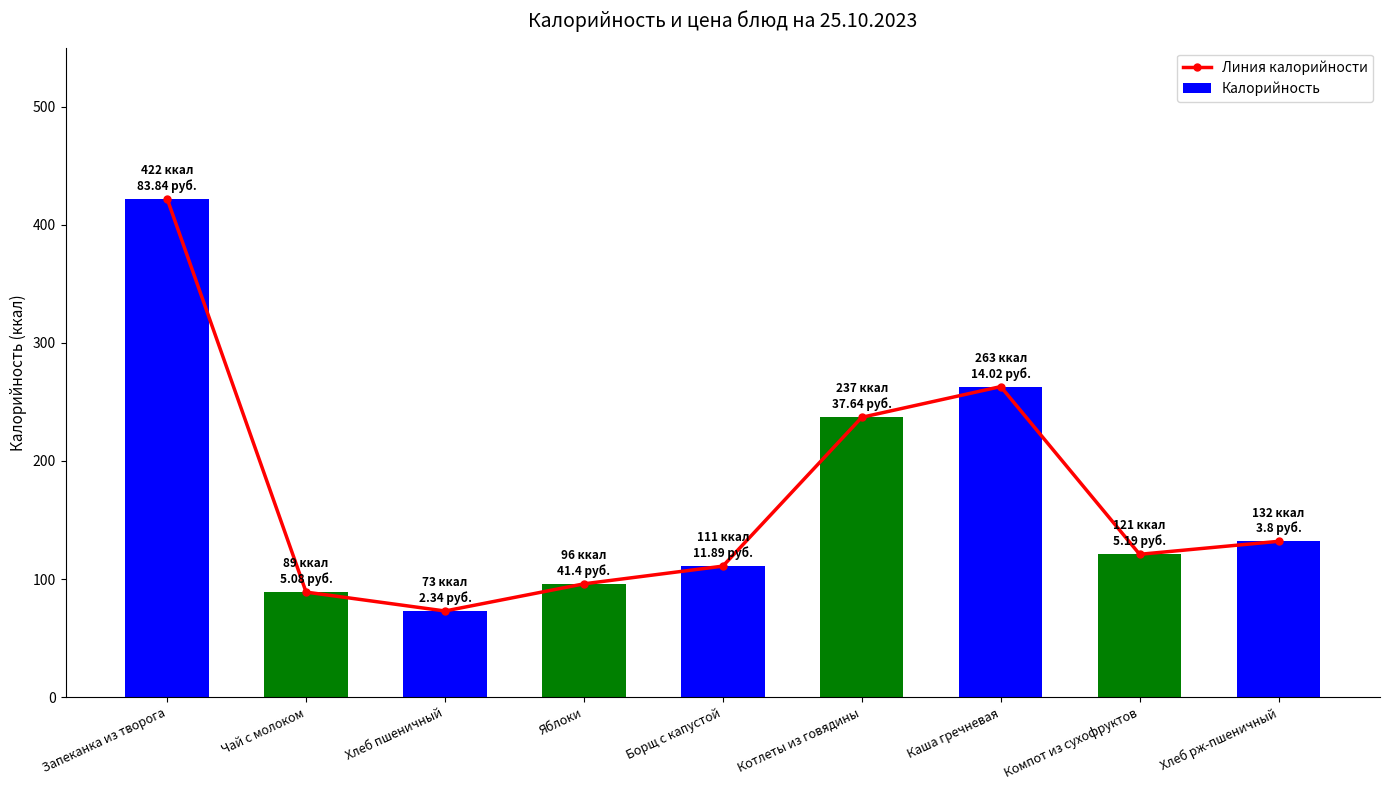

Reading right to left, extract all data points from this chart.

Линия калорийности: 132	121	263	237	111	96	73	89	422
Калорийность: 132	121	263	237	111	96	73	89	422